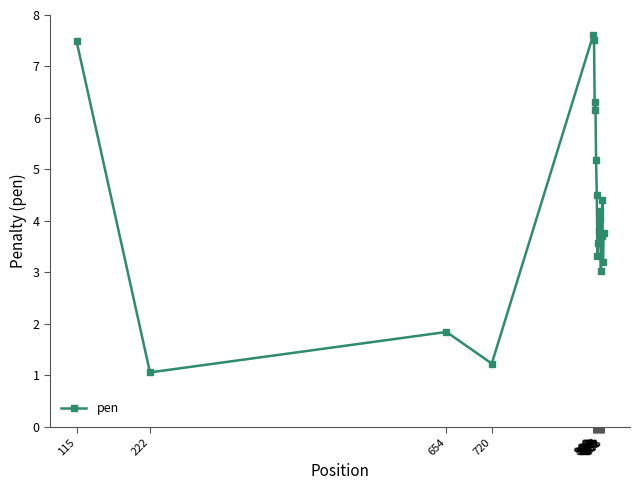

What is the value of the 17th point from the left?

3.7